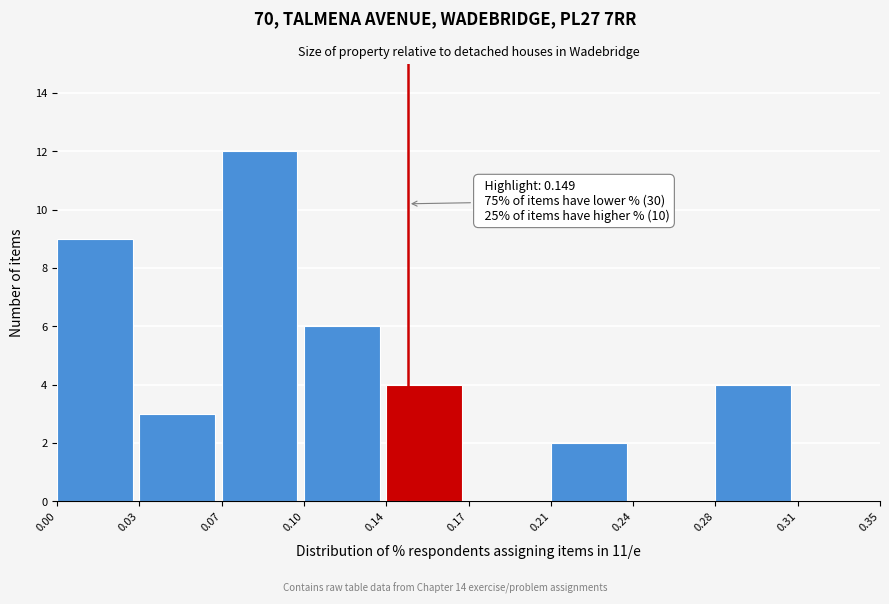

Reading left to right, extract all data points from this chart.

0.00=9	0.03=3	0.07=12	0.10=6	0.14=4	0.17=0	0.21=2	0.24=0	0.28=4	0.31=0